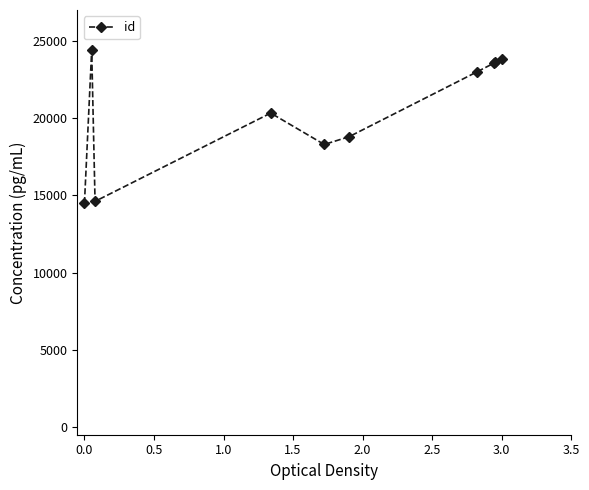

Does the chart have visible grid lines?

No